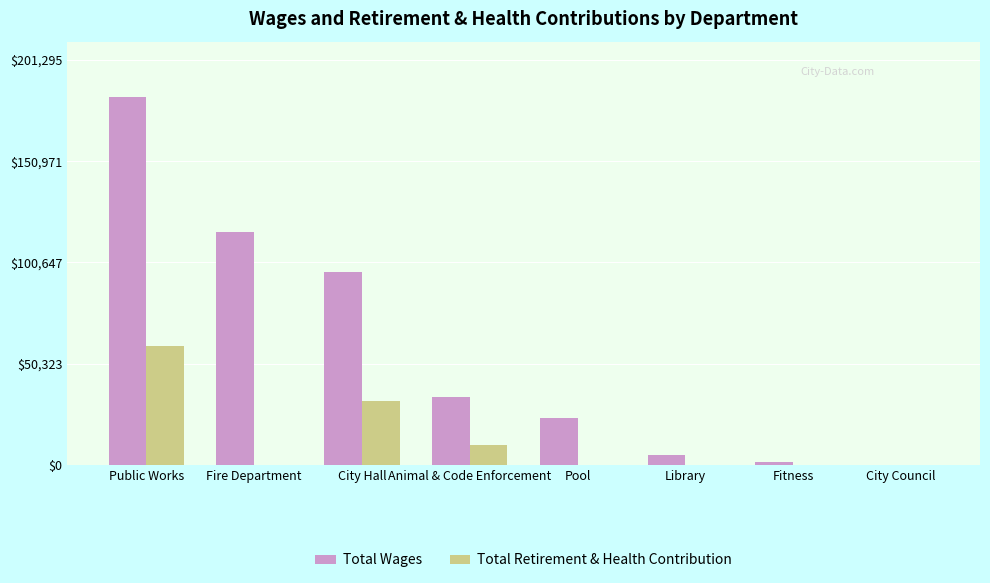

What is the difference between the Total Retirement & Health Contribution values at Animal & Code Enforcement and City Hall?

21987